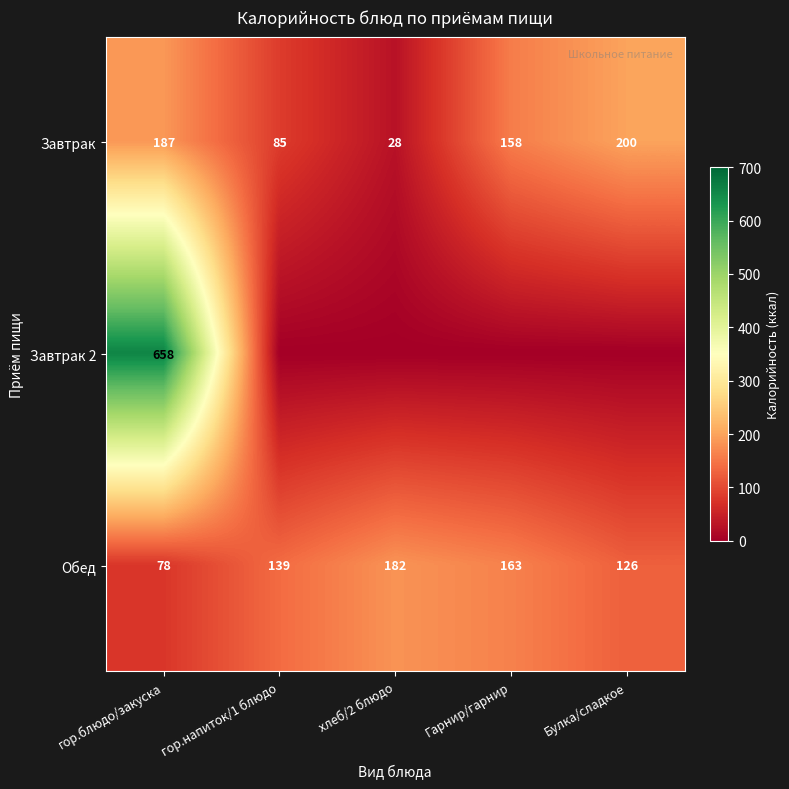

What is the difference between the second highest and minimum values in the Завтрак series?

159